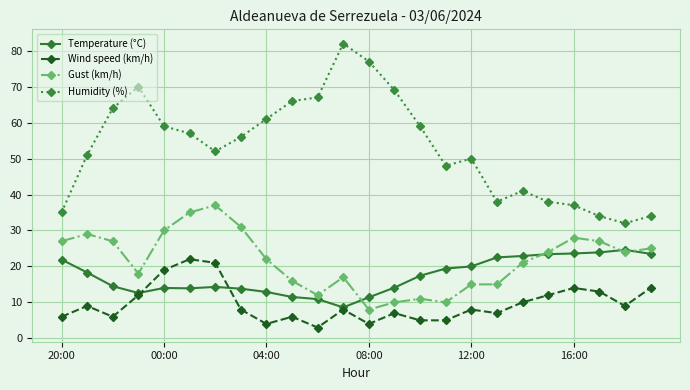

True or false: Temperature (°C) has more than 0 points higher than both neighbors.

True